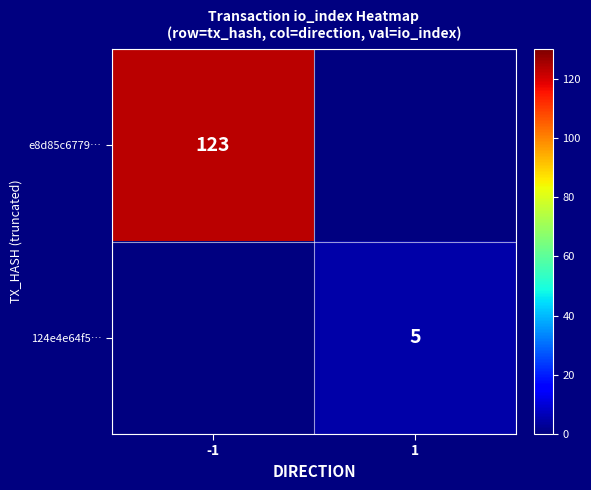

Is it true that e8d85c6779… equals 181.6 at -1?

False